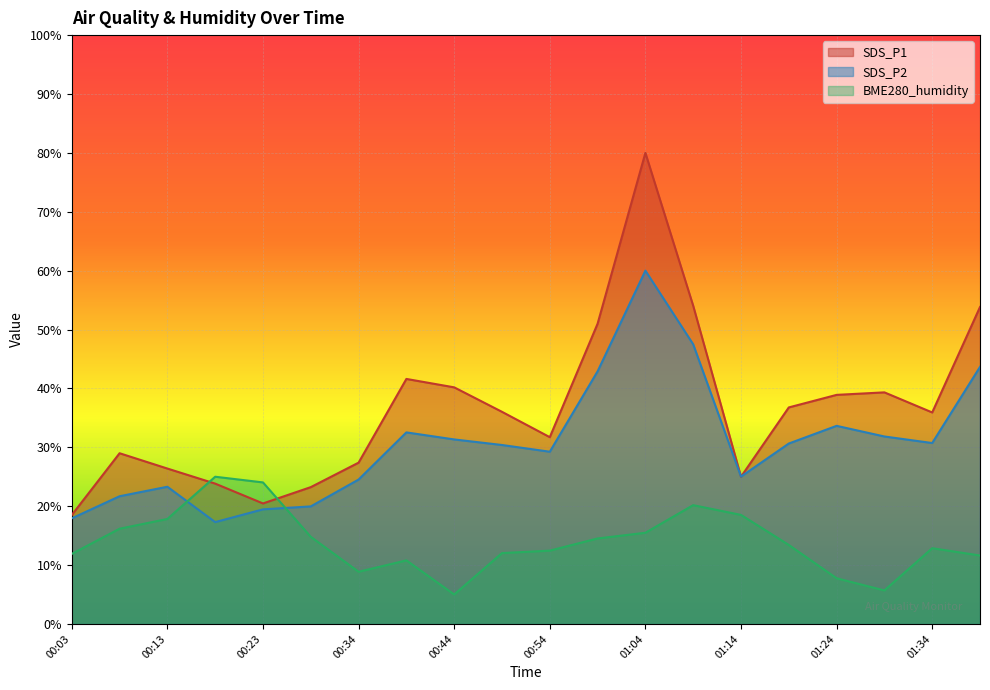

How many data points in SDS_P1 are above 36?

10